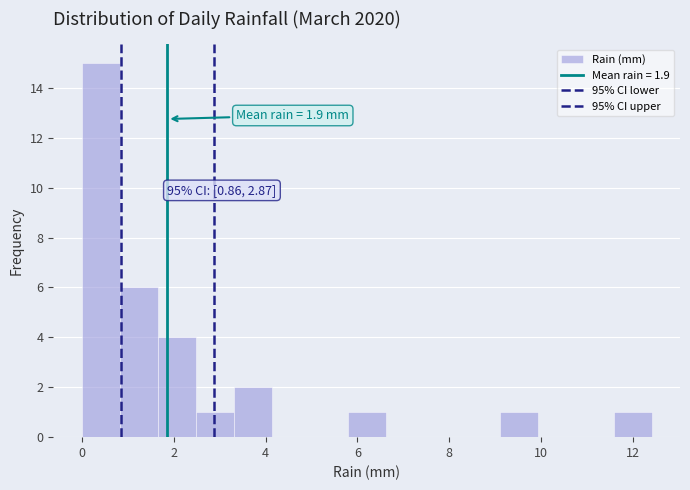

Over which range of the x-axis is the bar tallest?

0.0 to 0.8